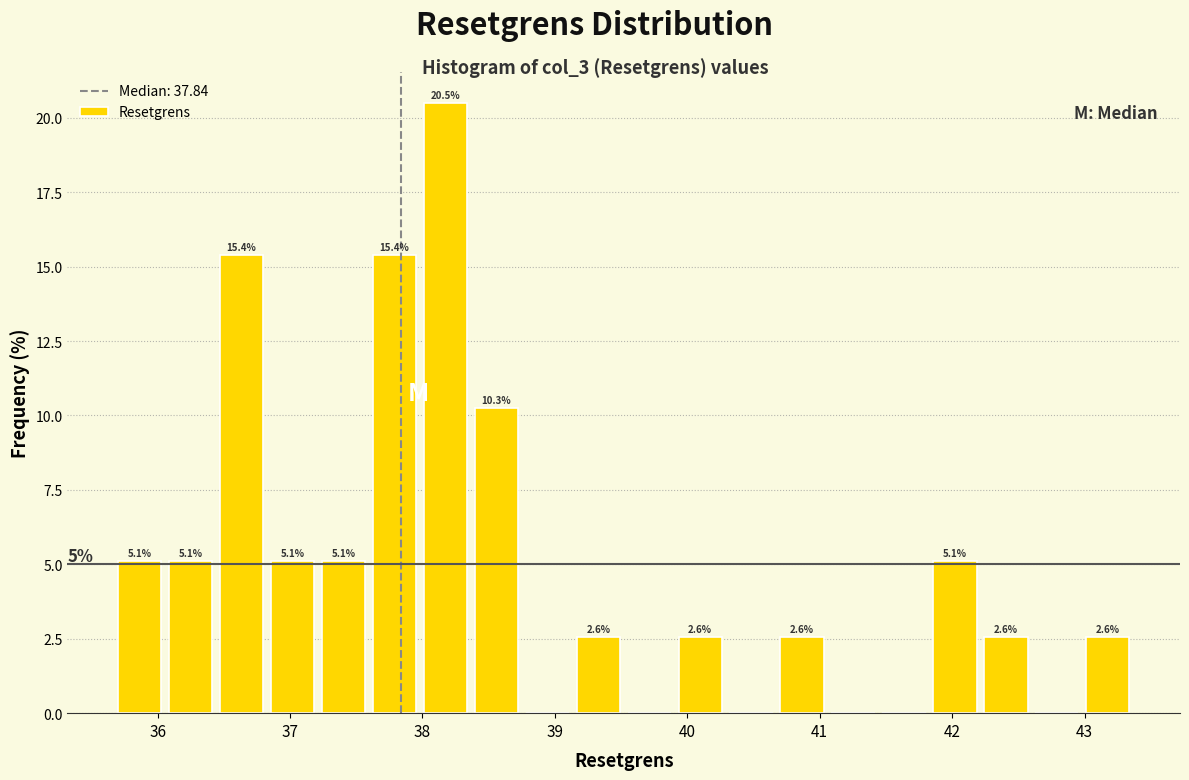

Read against the x-axis, roughly where is the centre of the tallest bar?

38.2